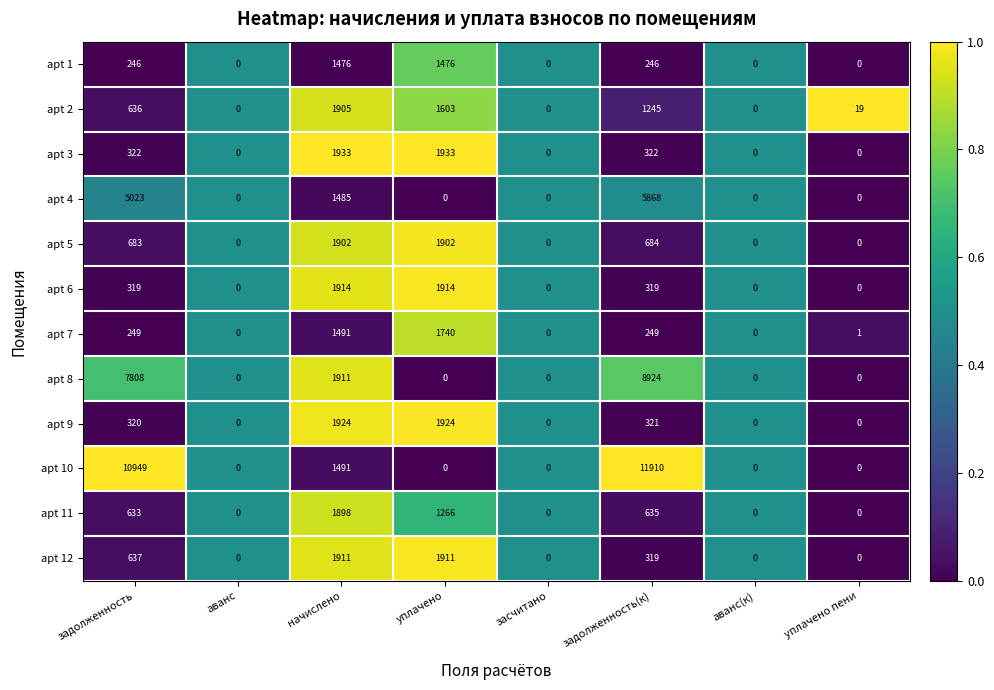

What is the difference between the maximum and minimum values in the apt 4 series?

5868